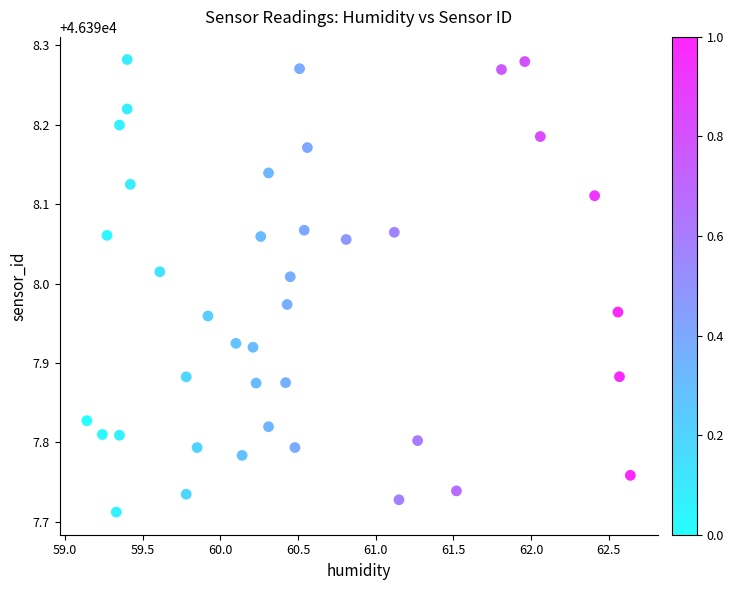

What is the range of X values (max minus min)?

3.5